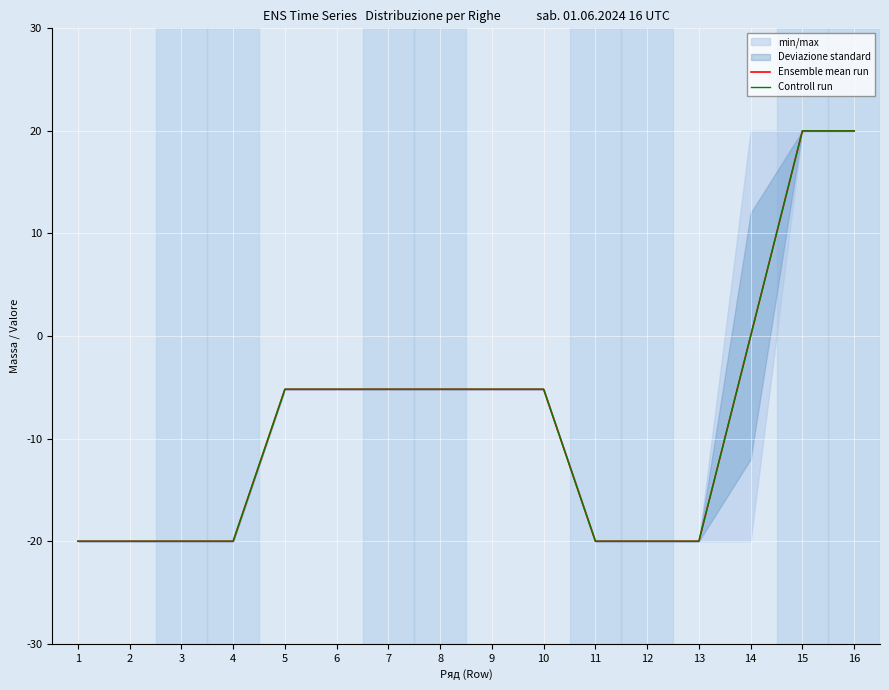

Between 3 and 5, which series saw the biggest shift?

Ensemble mean run